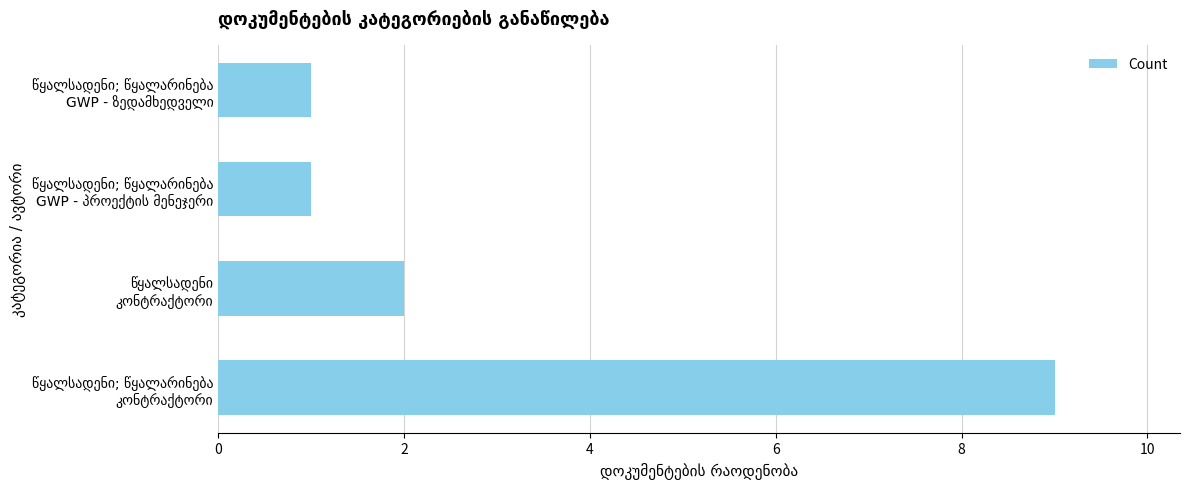

What is the smallest value displayed?

1